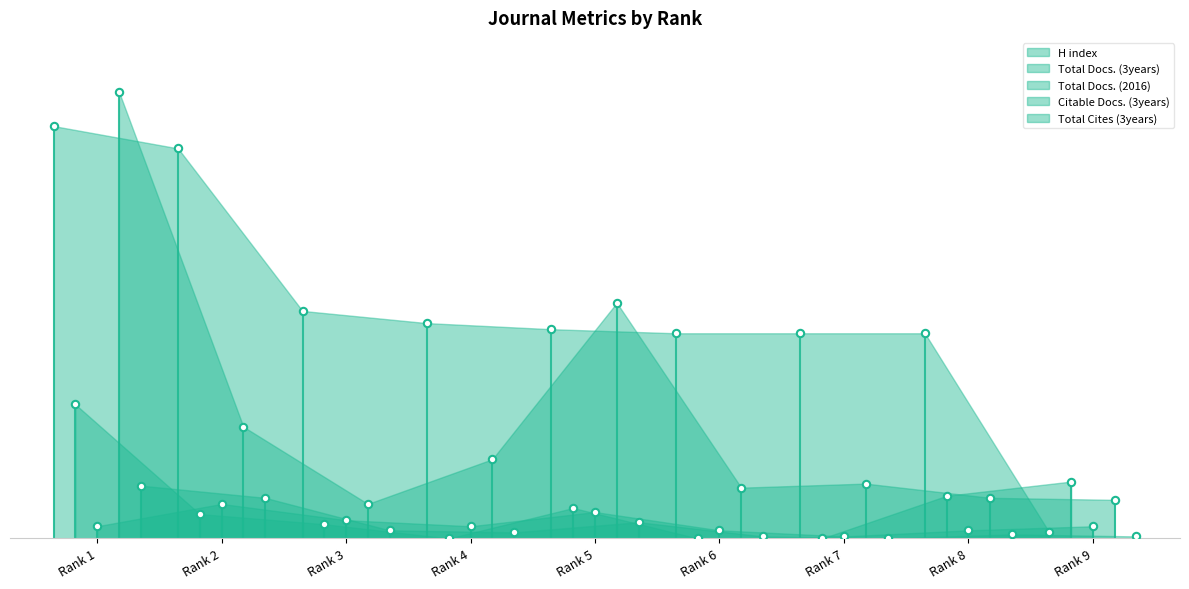

At how many categories does at least one series exceed 115?

3